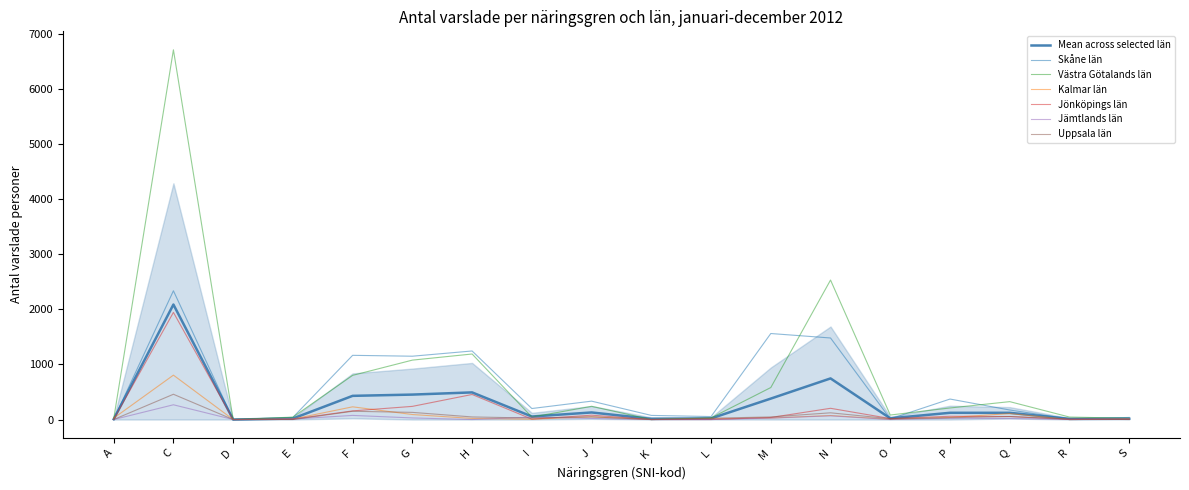

How many series are shown in this chart?

6